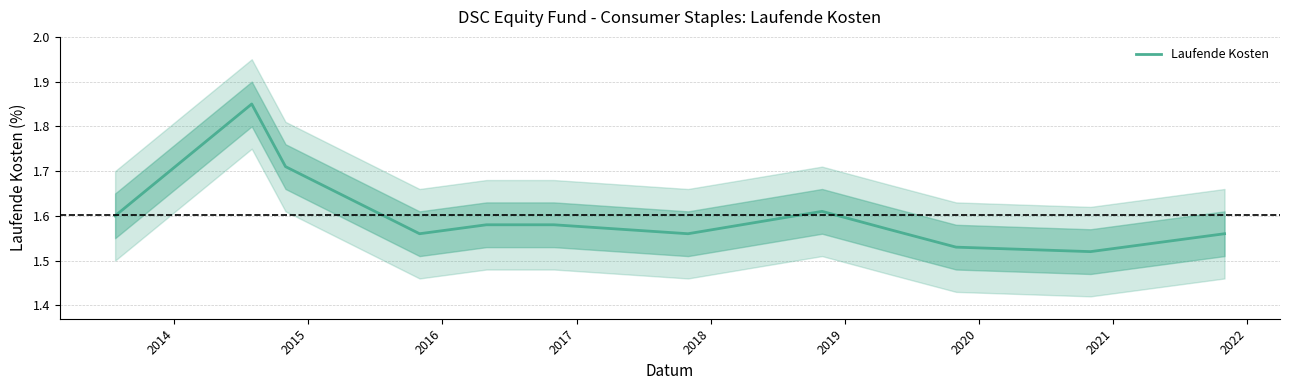

What is the sum of all values?

19.2